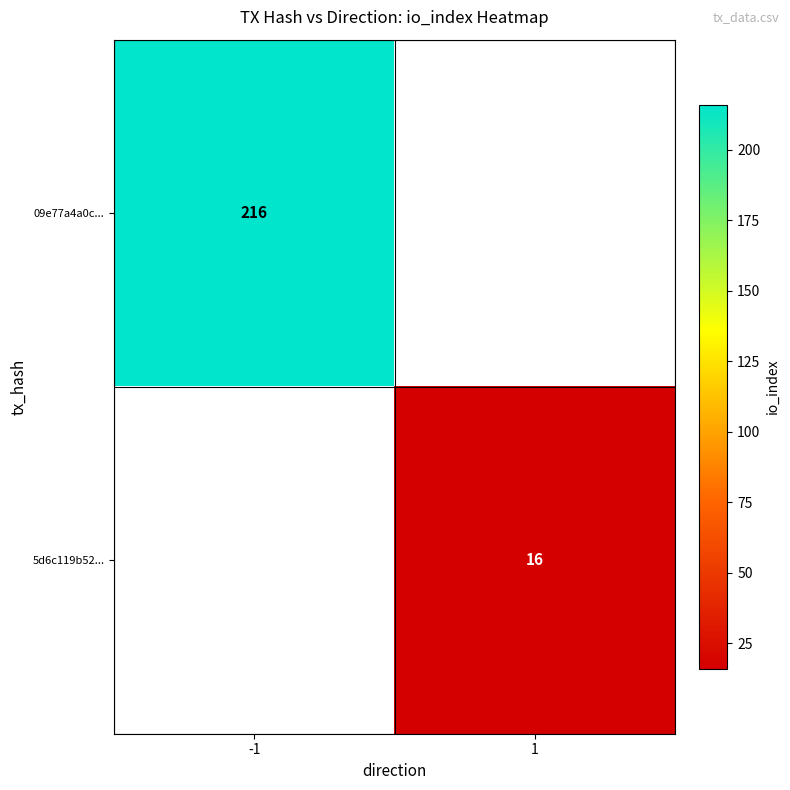

How many series are shown in this chart?

2